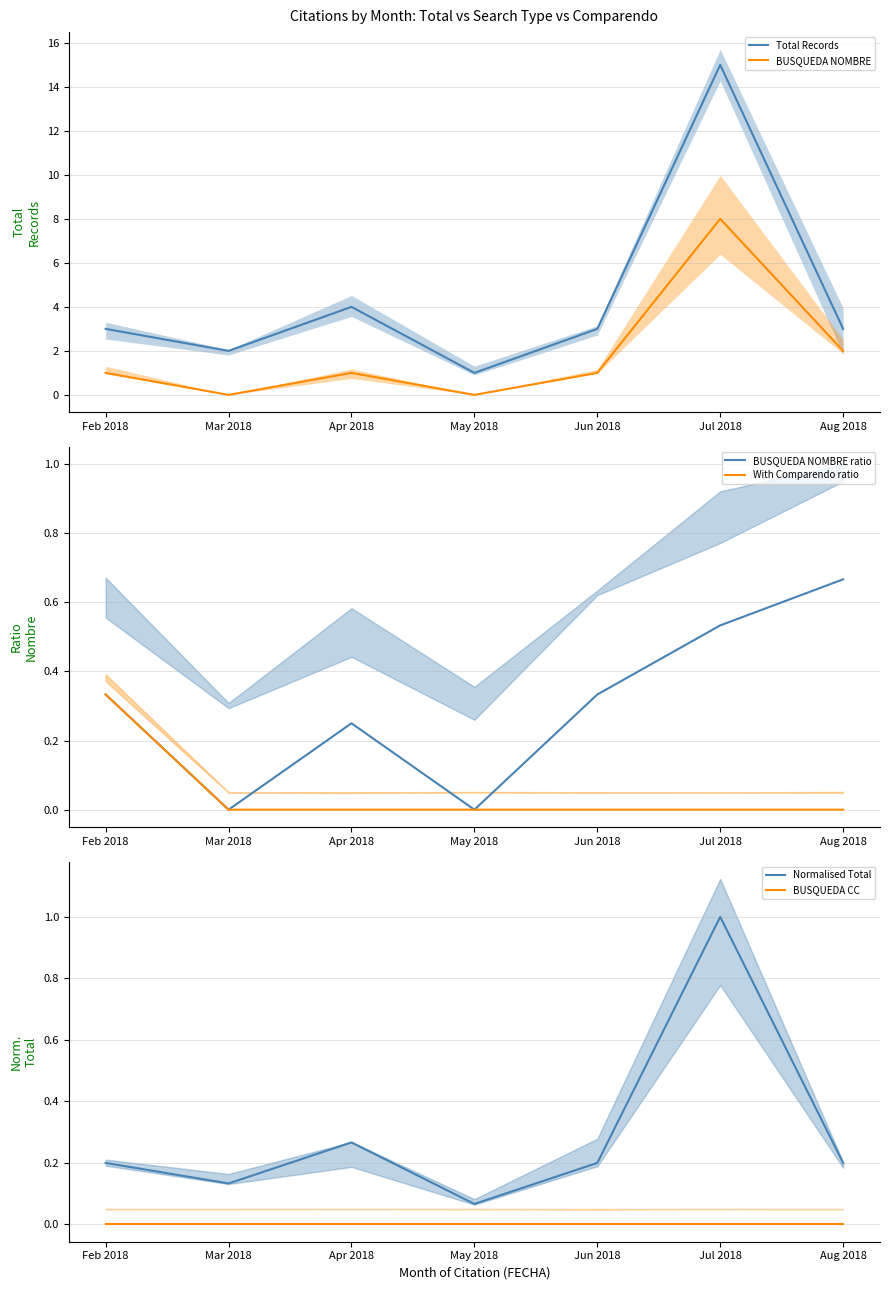

Which series has the largest total across all categories?

Total Records